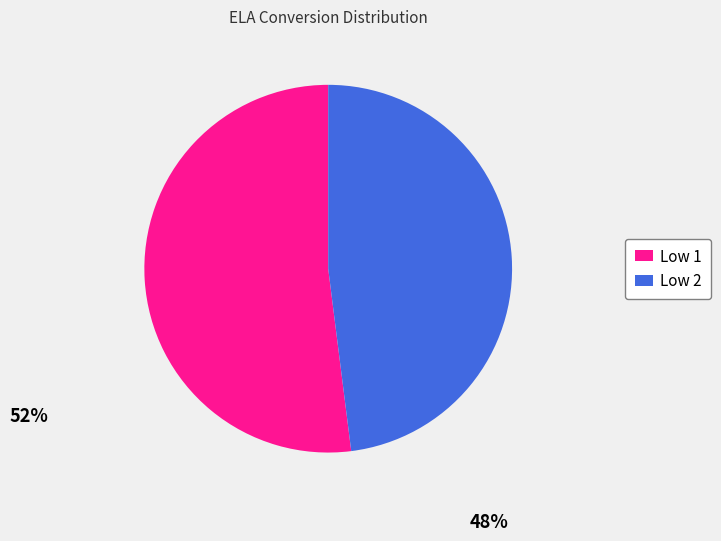

Which has a higher value, Low 2 or Low 1?

Low 1